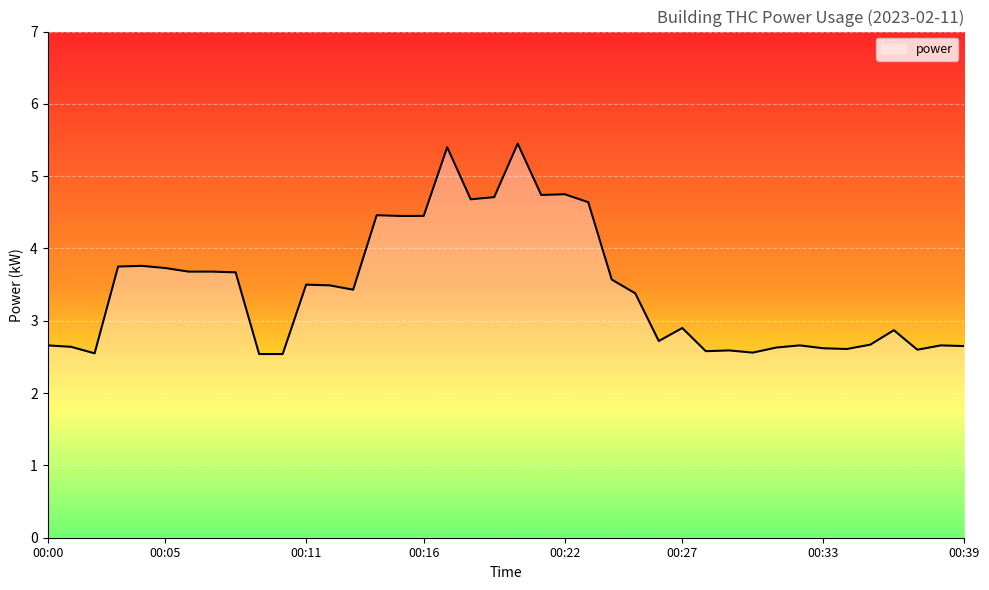

What is the difference between the maximum and minimum values?

2.9